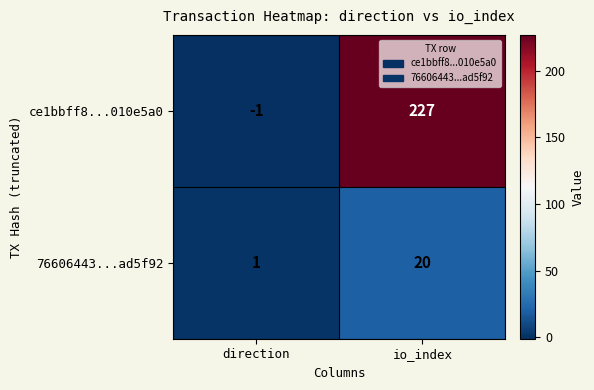

What is the difference between the maximum and minimum values in the 76606443...ad5f92 series?

19